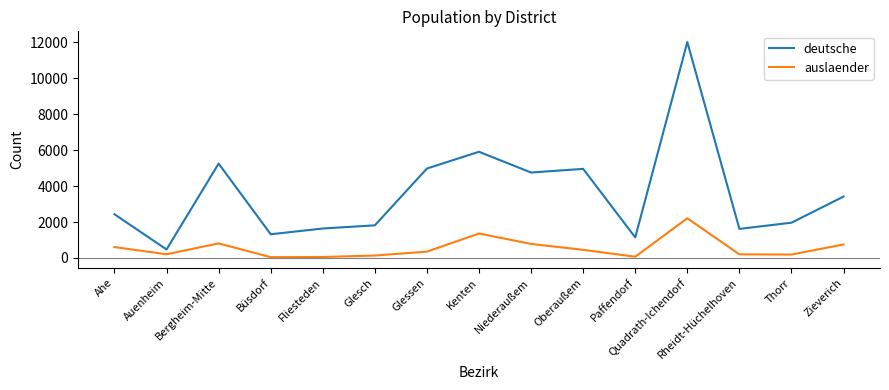

What is the difference between the maximum and minimum values in the auslaender series?

2163